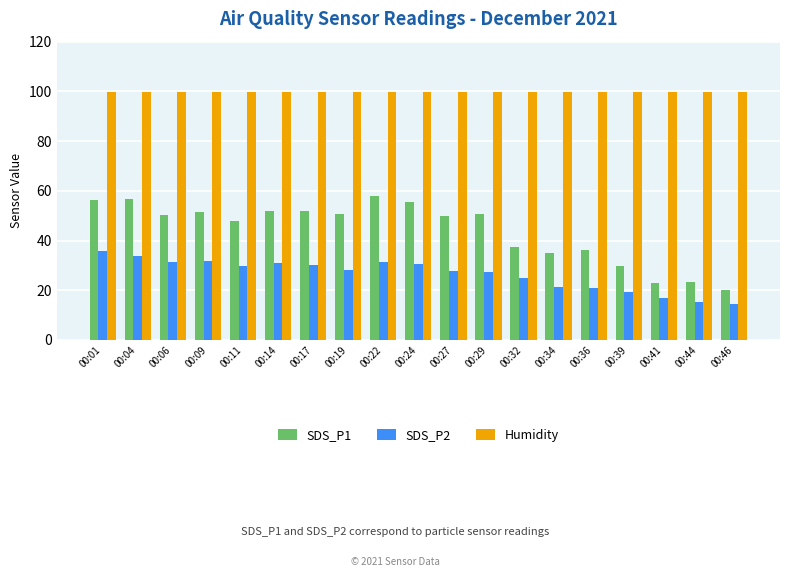

Rank the series at 00:27 from lowest to highest value.

SDS_P2, SDS_P1, Humidity